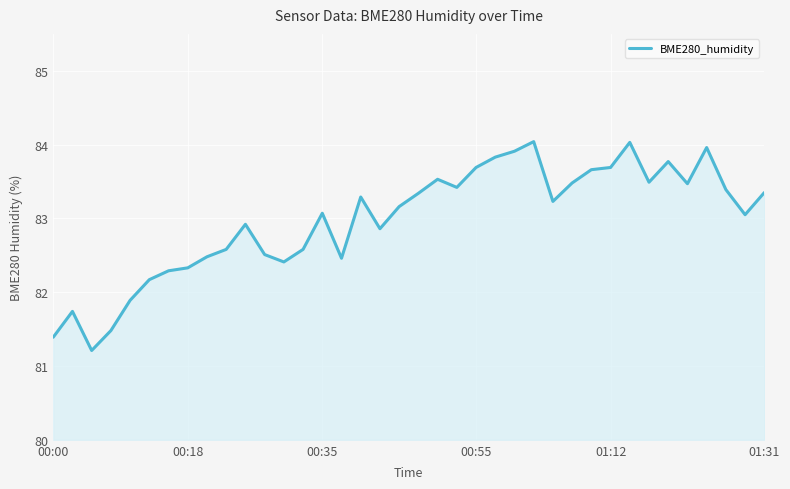

How many distinct data groups are displayed?

1